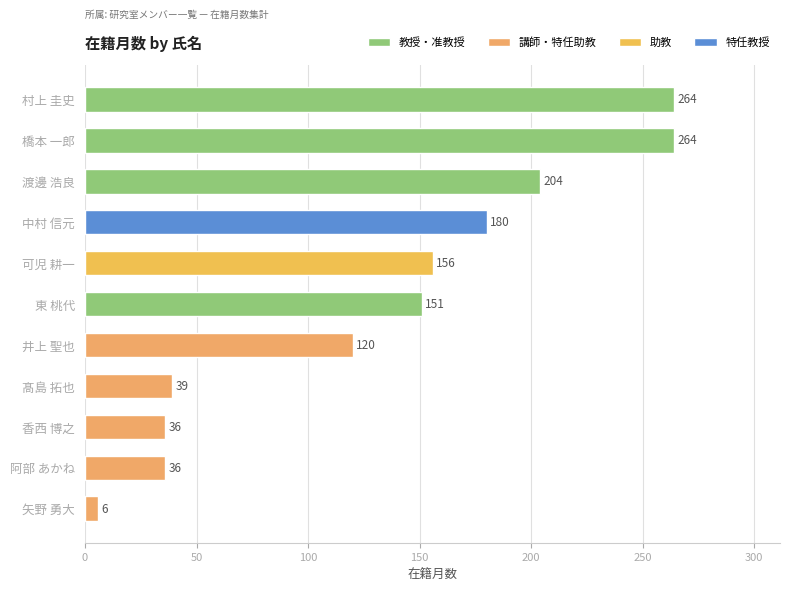

What is the average value?

132